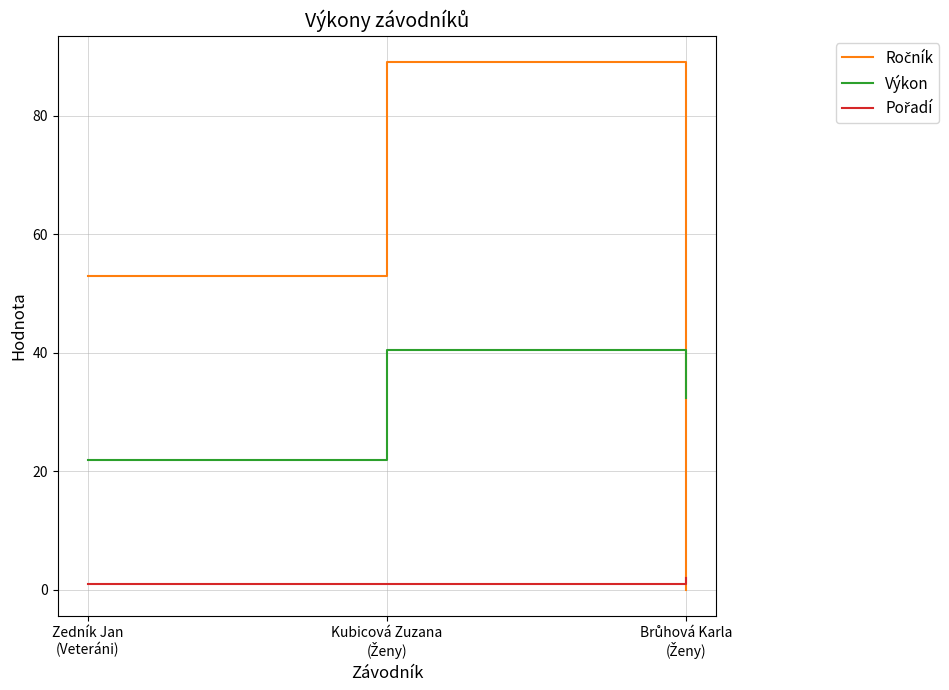

What is the greatest value displayed?

89.0